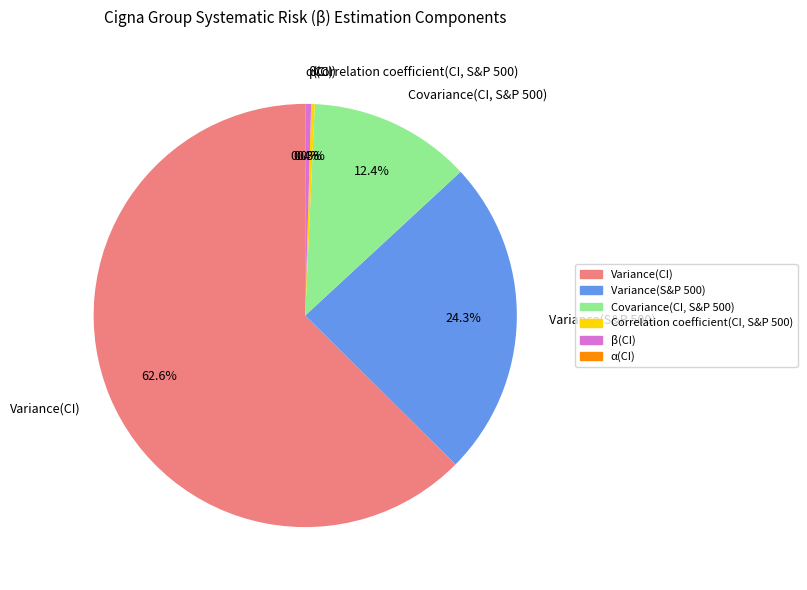

Combined, what portion of the pie is β(CI) and Covariance(CI, S&P 500)?

12.8%